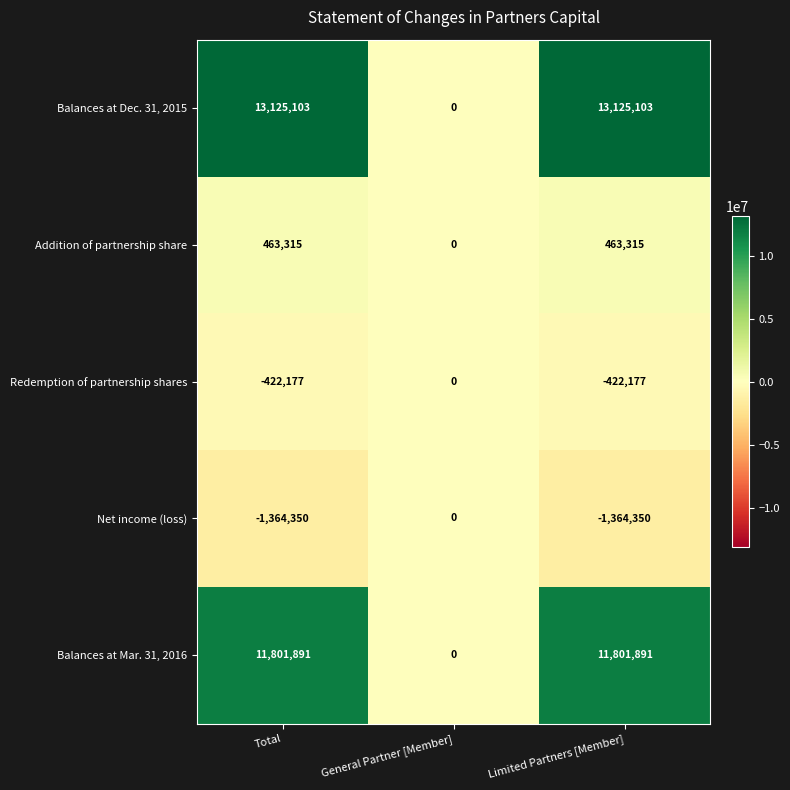

True or false: Balances at Dec. 31, 2015 has a value of 5824245 at Total.

False